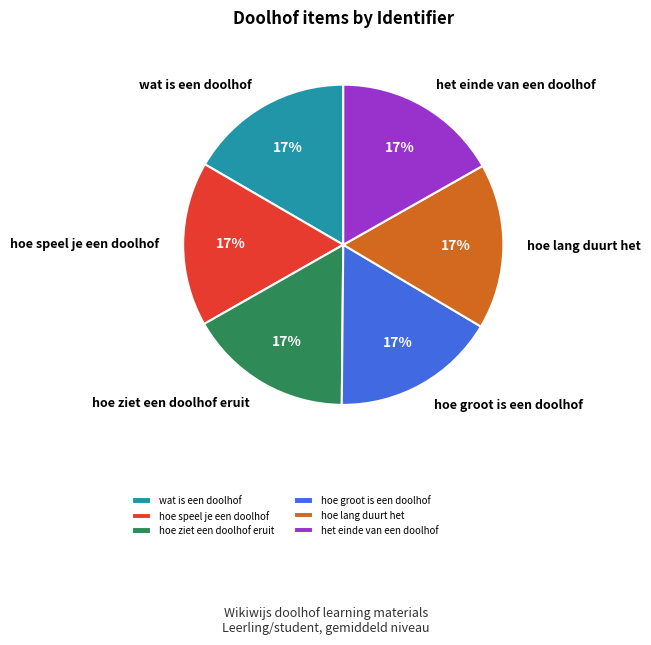

The hoe ziet een doolhof eruit slice represents 17% of the pie. True or false?

True